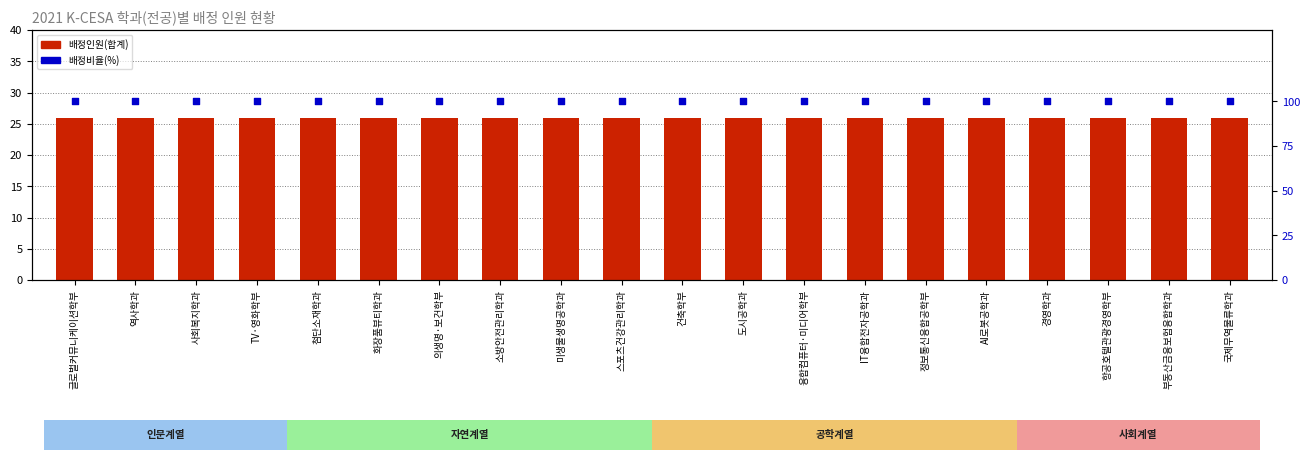

At how many categories does at least one series exceed 71?

20